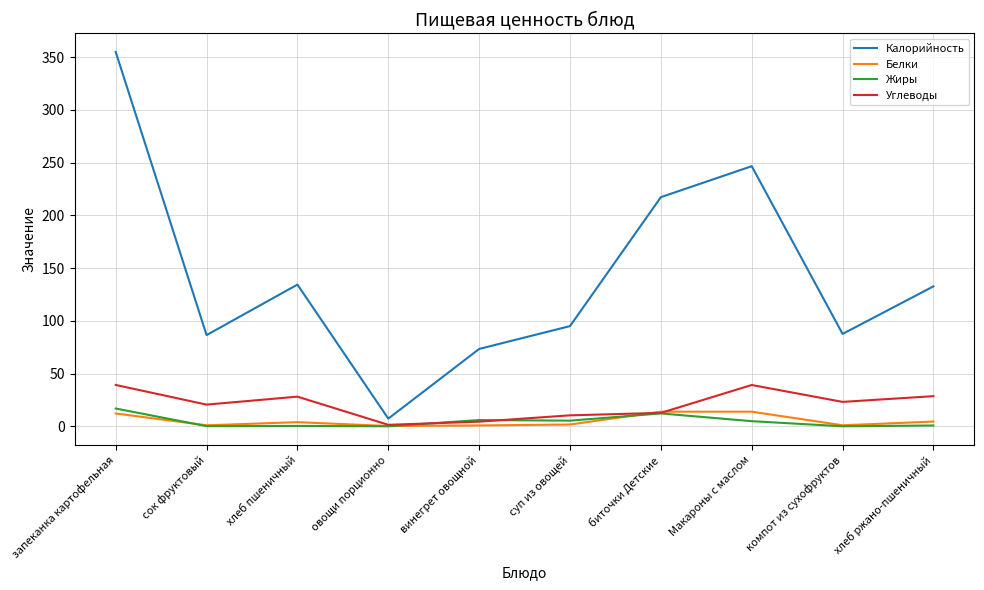

Where is Калорийность nearest to the value 181?

биточки Детские